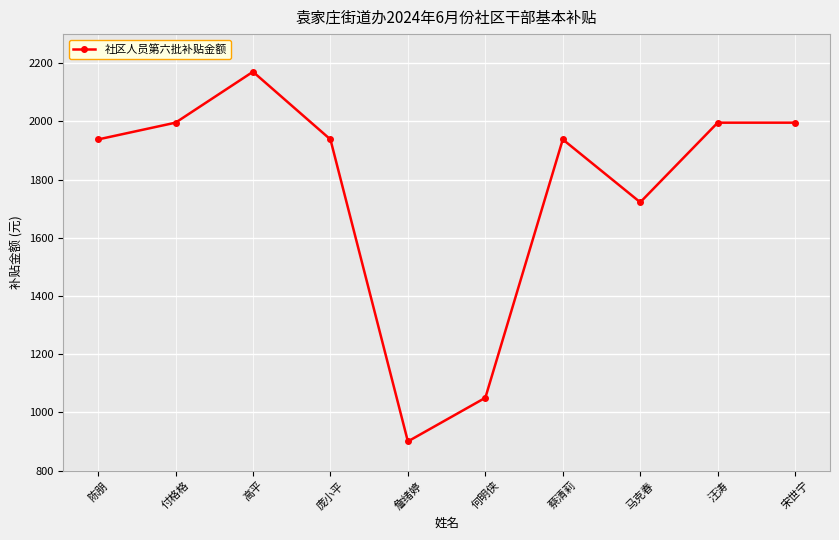

True or false: the data shows 1995.6 at 付格格.

True